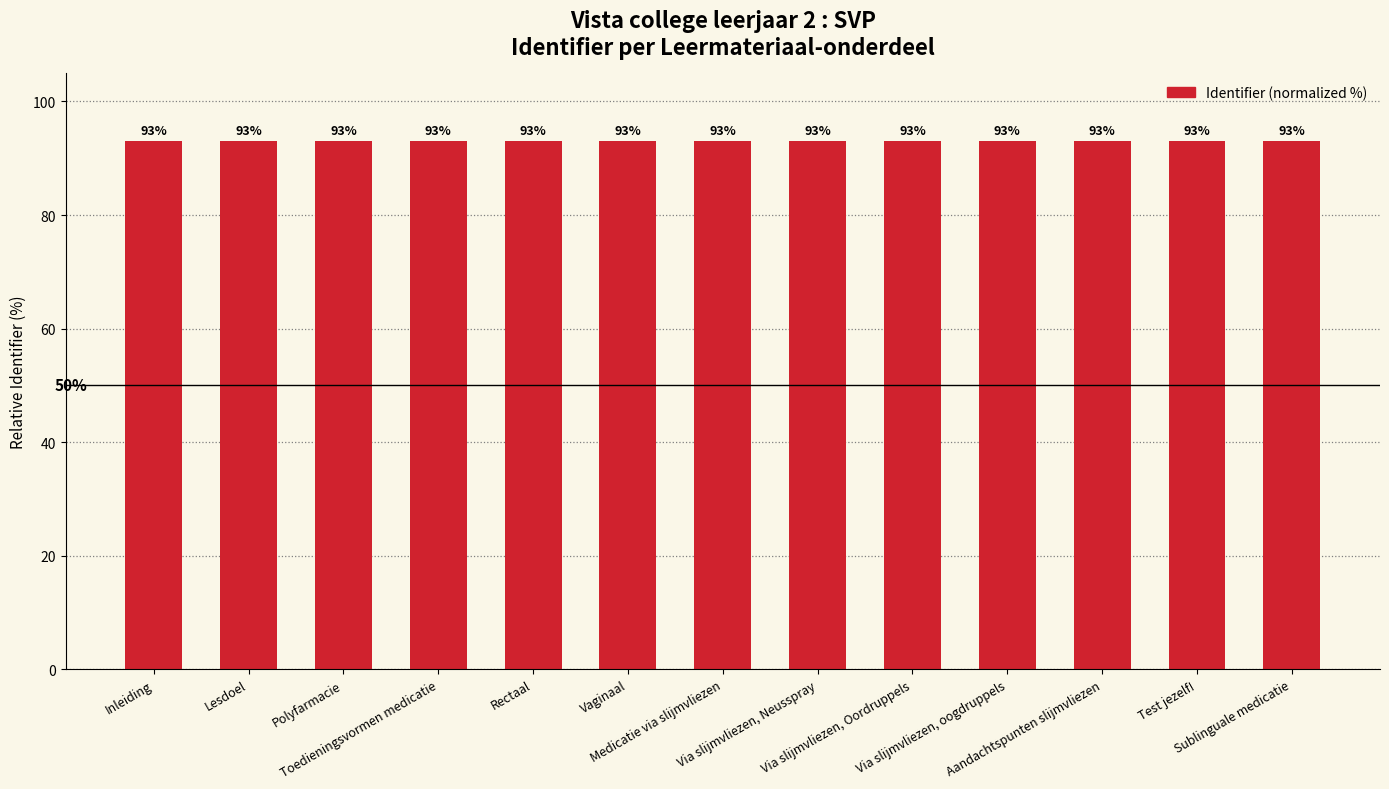

How many values are between 92 and 93?

13